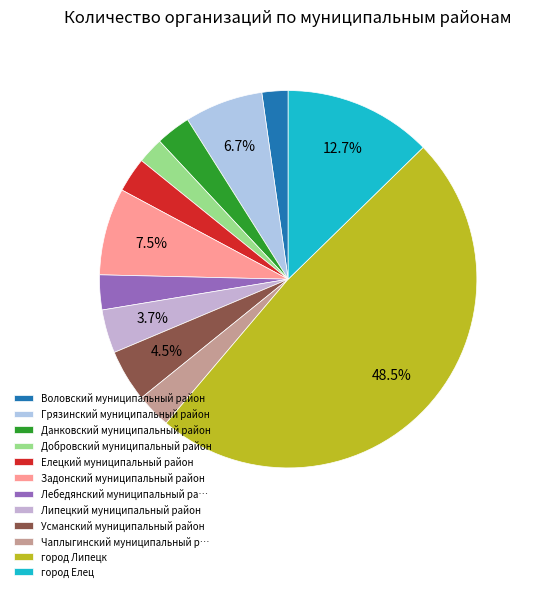

What is the change in value from Задонский муниципальный район to Усманский муниципальный район?

-4